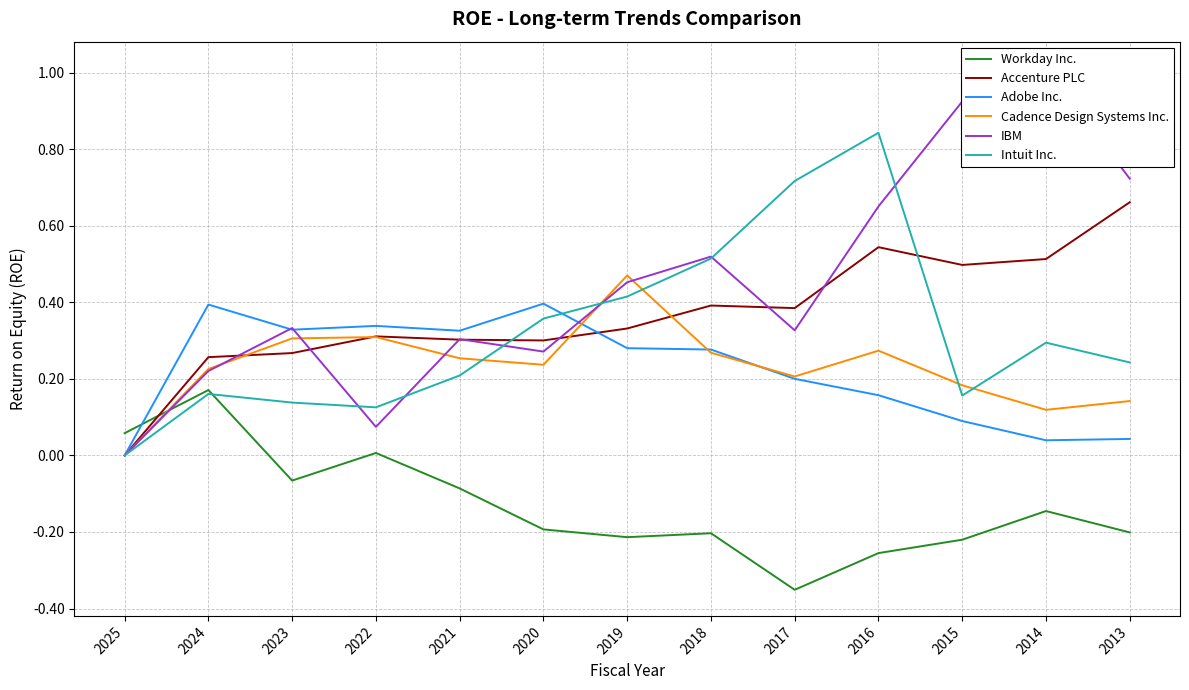

How many intersections are there between Cadence Design Systems Inc. and Accenture PLC?

4